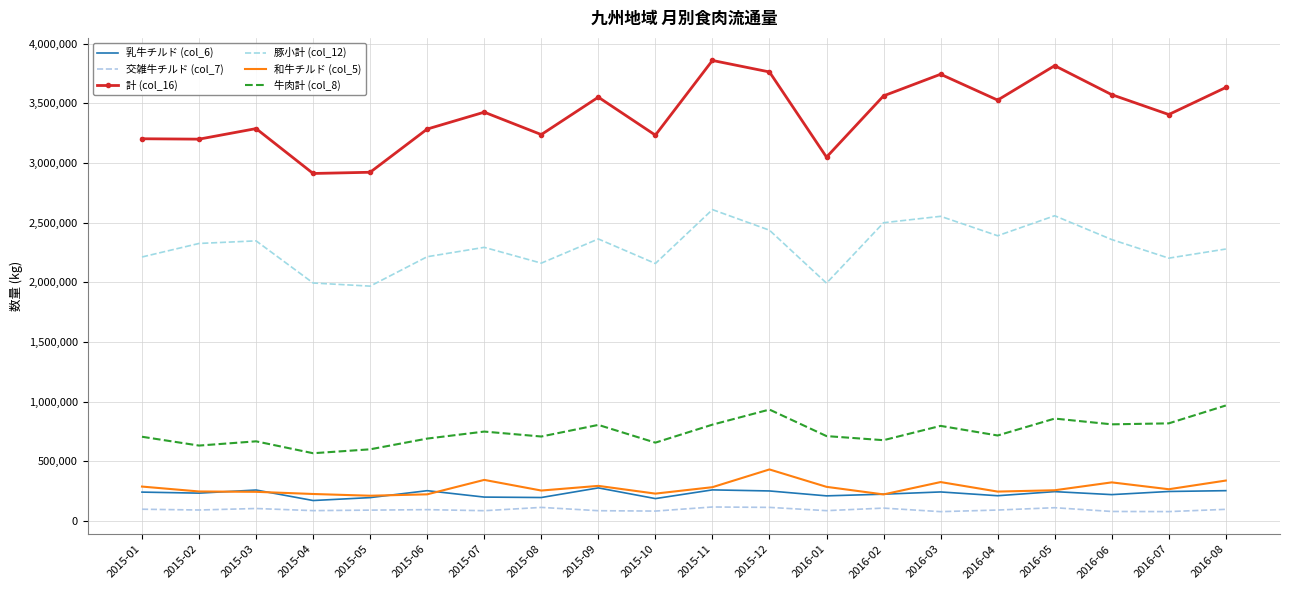

Which label corresponds to the smallest value in the chart?

2016-03